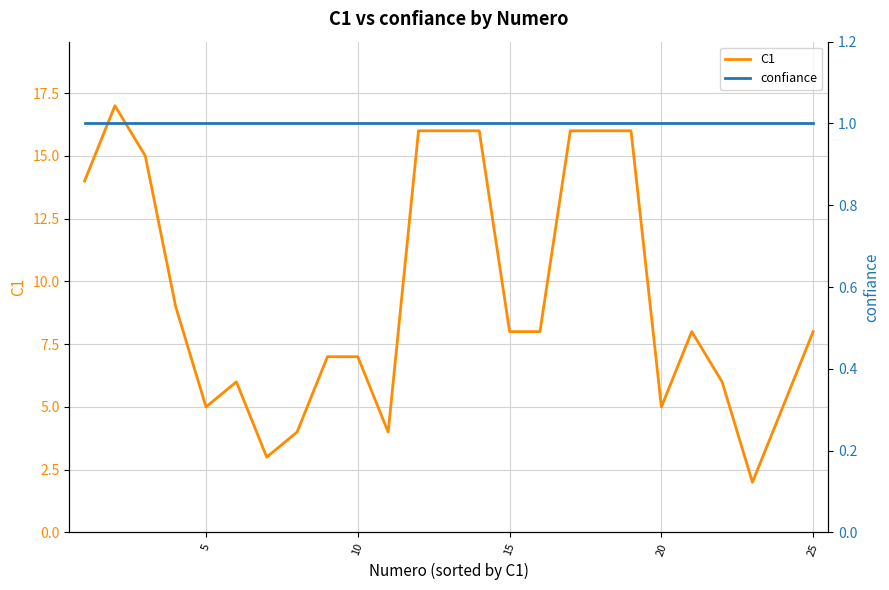

How many interior local peaks does the C1 series have?

3